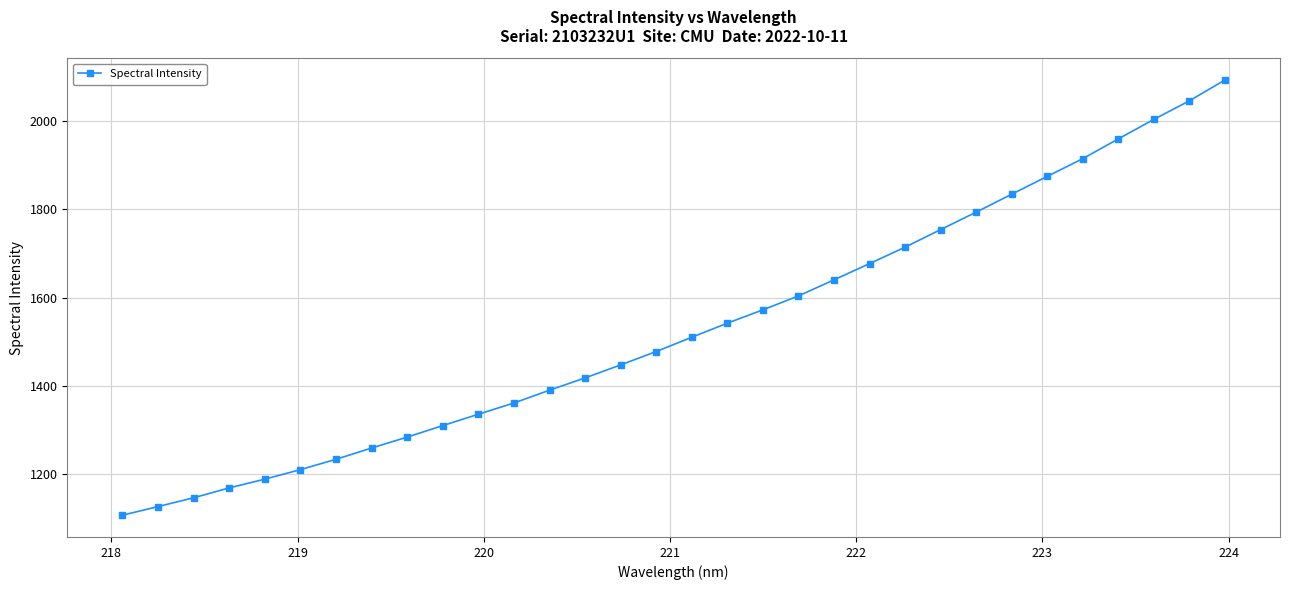

Reading left to right, list all the values displayed in this chart.

1107.7	1127.2	1147.1	1169.4	1189.3	1210.8	1234.1	1259.6	1284.4	1310.3	1336.1	1361.5	1390.5	1418.2	1447.6	1477.9	1510.1	1542.0	1572.2	1603.6	1640.1	1676.8	1713.9	1753.7	1793.2	1833.7	1874.1	1914.2	1958.8	2002.9	2044.9	2092.0